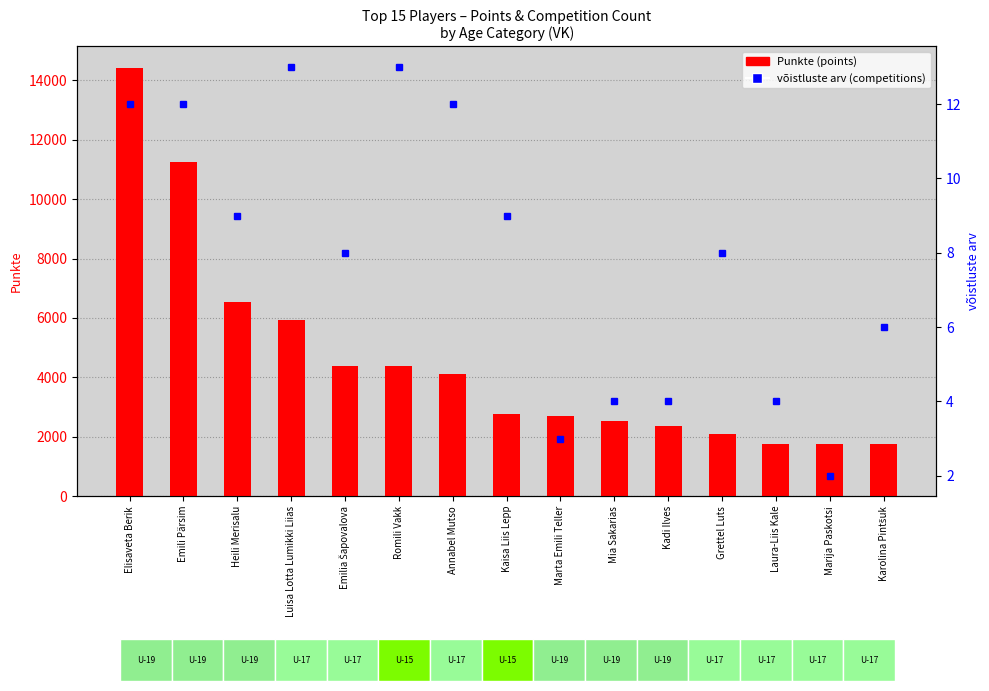

What is the greatest value displayed?

14420